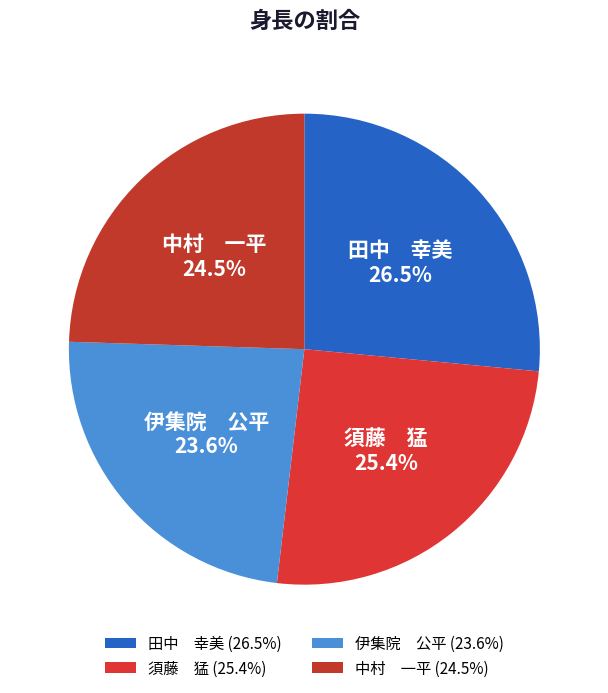

Which has a higher value, 田中 幸美 or 中村 一平?

田中 幸美